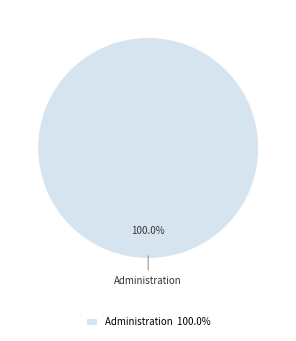

Is there a majority slice in this chart?

Yes